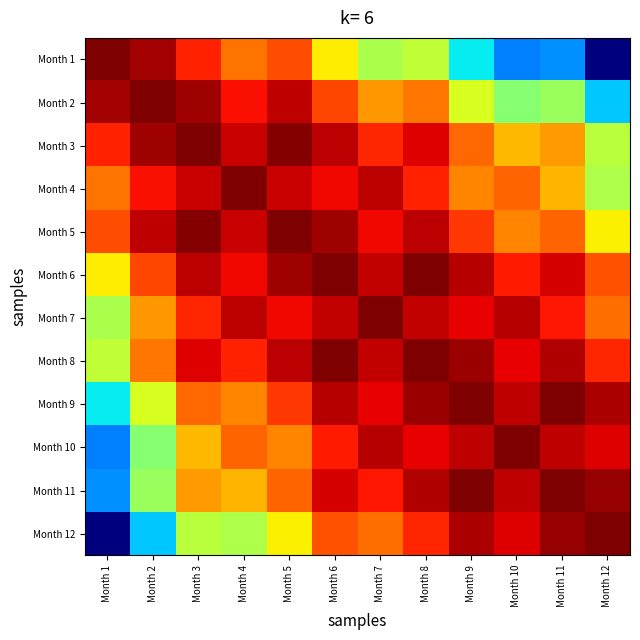

Rank the series at Month 11 from lowest to highest value.

Month 1, Month 2, Month 4, Month 3, Month 5, Month 7, Month 6, Month 10, Month 8, Month 12, Month 9, Month 11